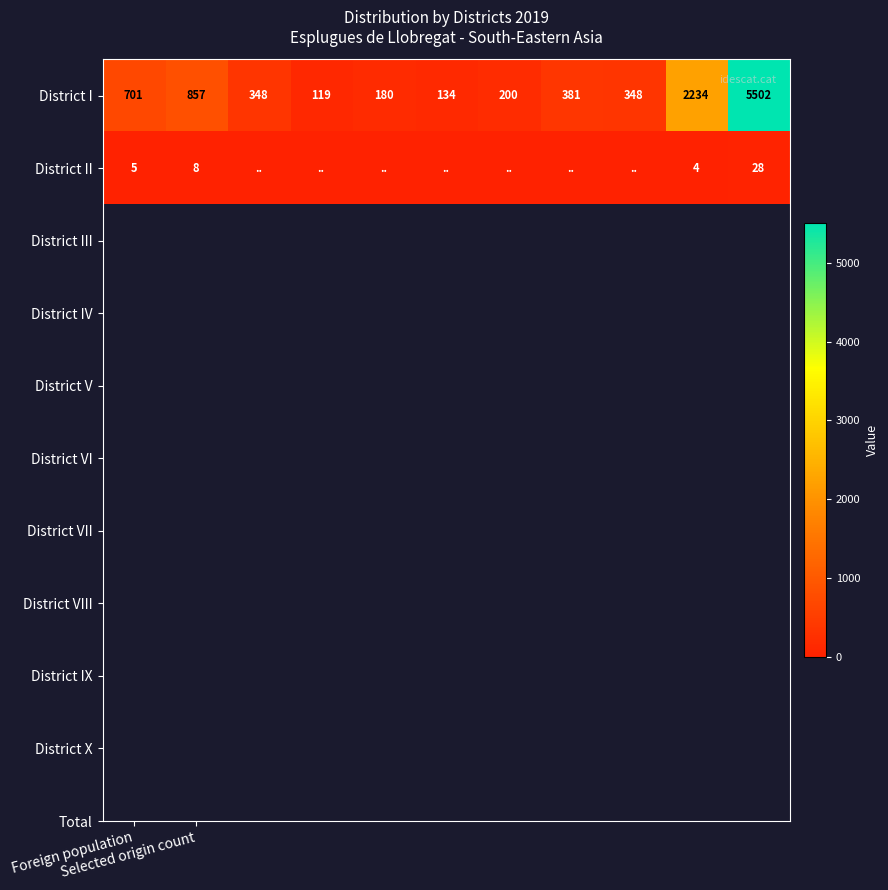

What is the lowest value of the District I series?

119